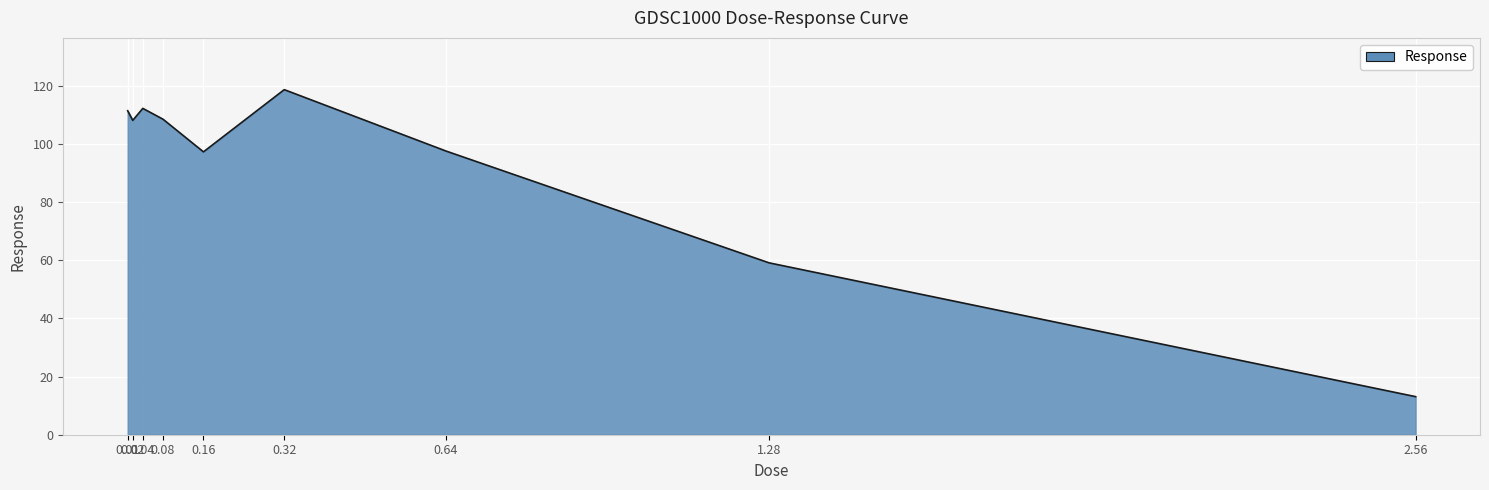

Which label corresponds to the largest value in the chart?

0.32